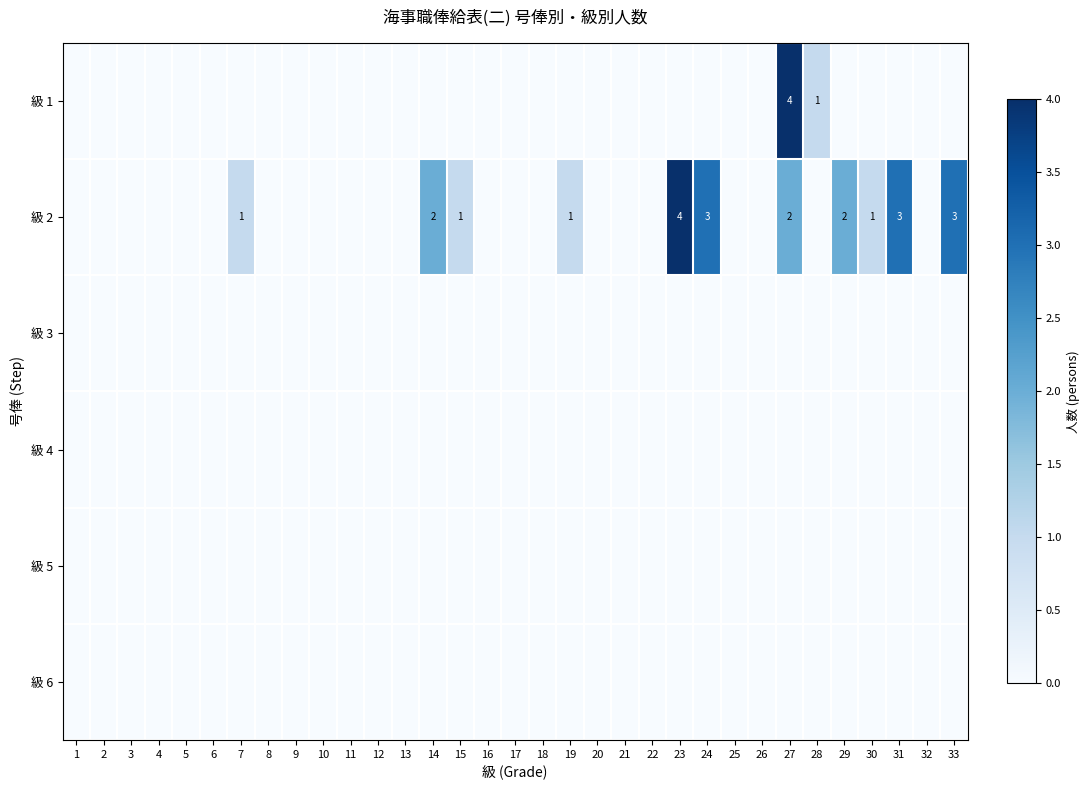

The value of 級 2 at 29 is 2. True or false?

True